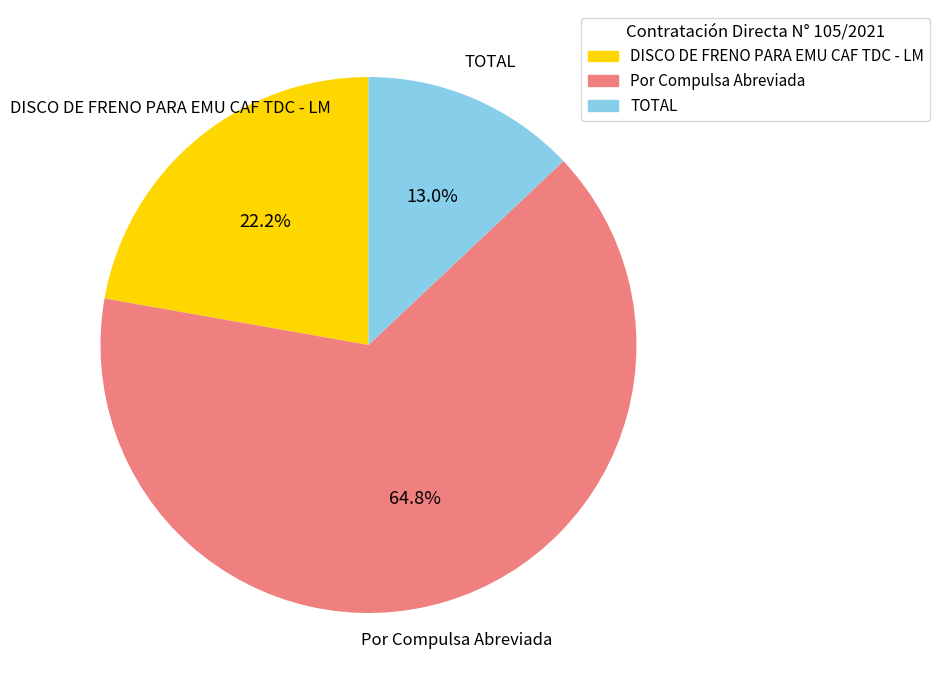

Which category has the biggest portion of the pie?

Por Compulsa Abreviada